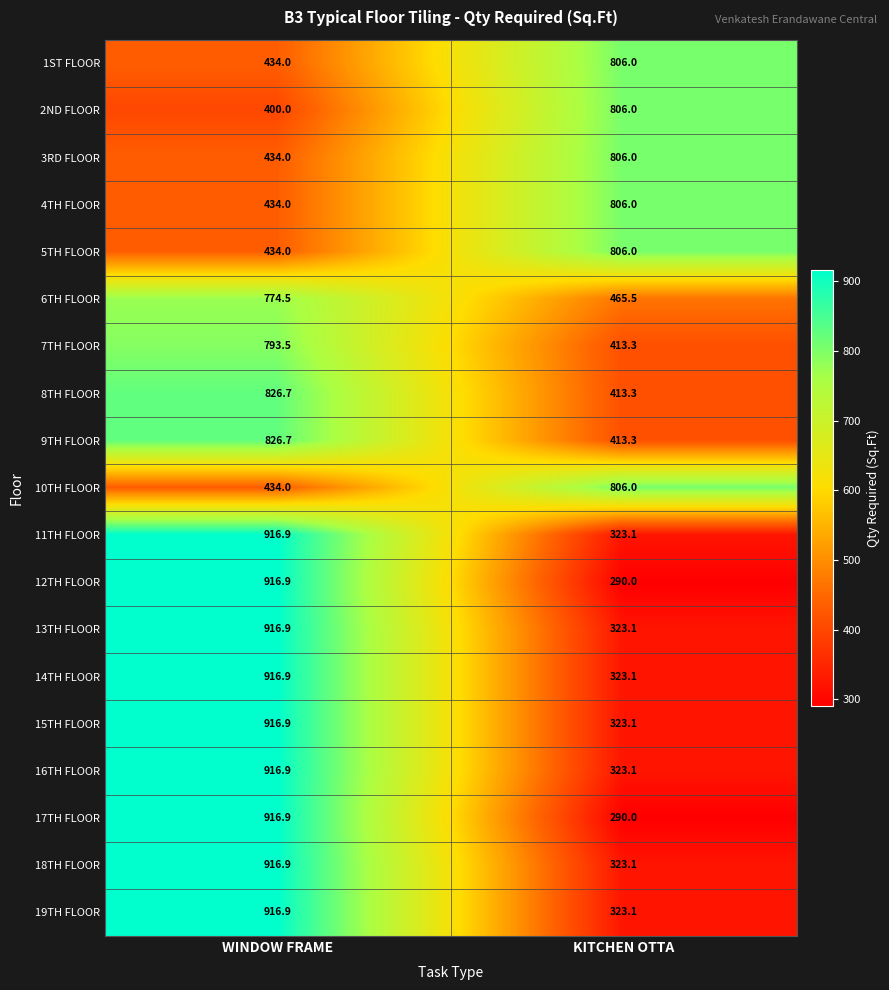

List the labels in order of 3RD FLOOR value, smallest first.

WINDOW FRAME, KITCHEN OTTA